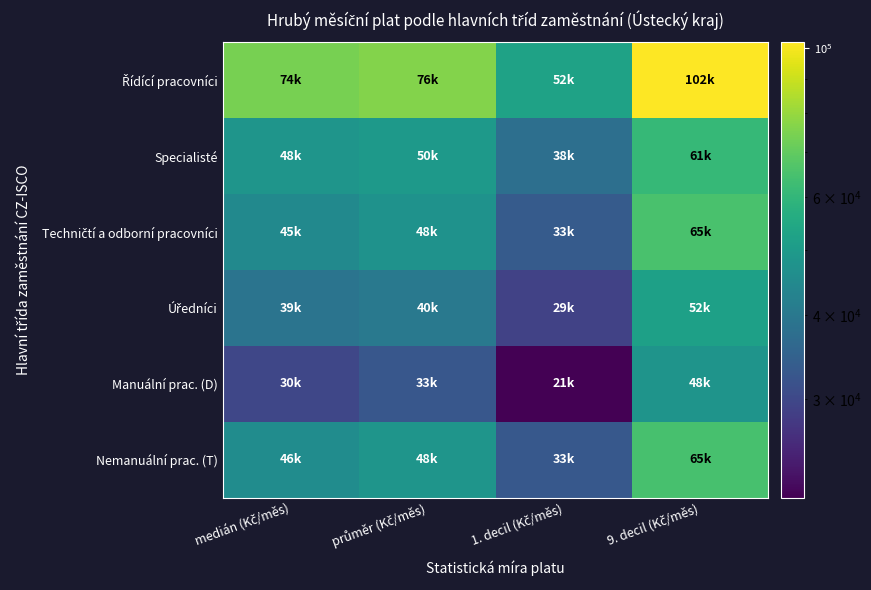

Rank the series by their maximum value, from lowest to highest.

Manuální prac. (D), Úředníci, Specialisté, Nemanuální prac. (T), Techničtí a odborní pracovníci, Řídící pracovníci